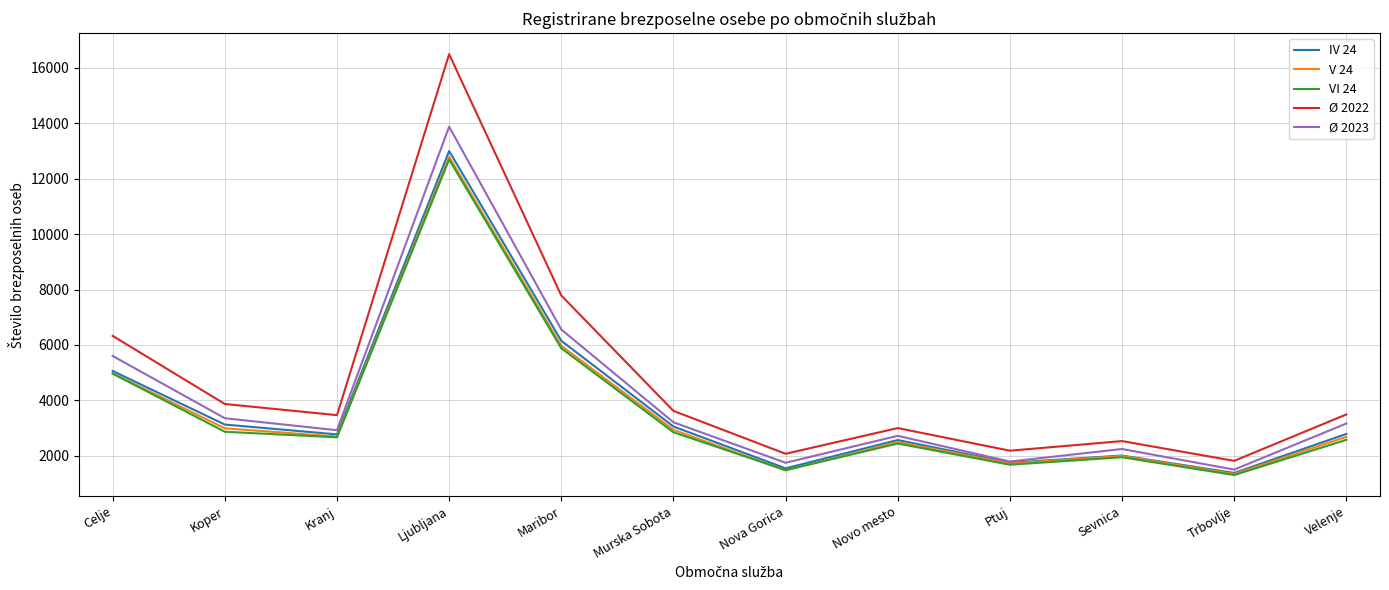

What position from the left is Ptuj?

9